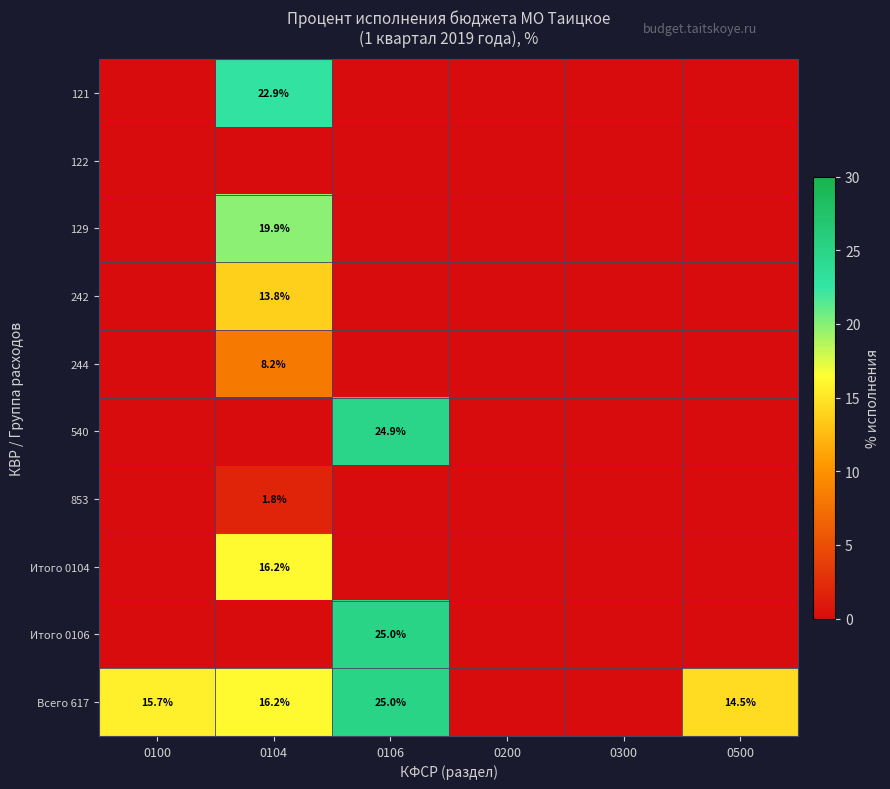

The value of Итого 0106 at 0106 is 38.6. True or false?

False